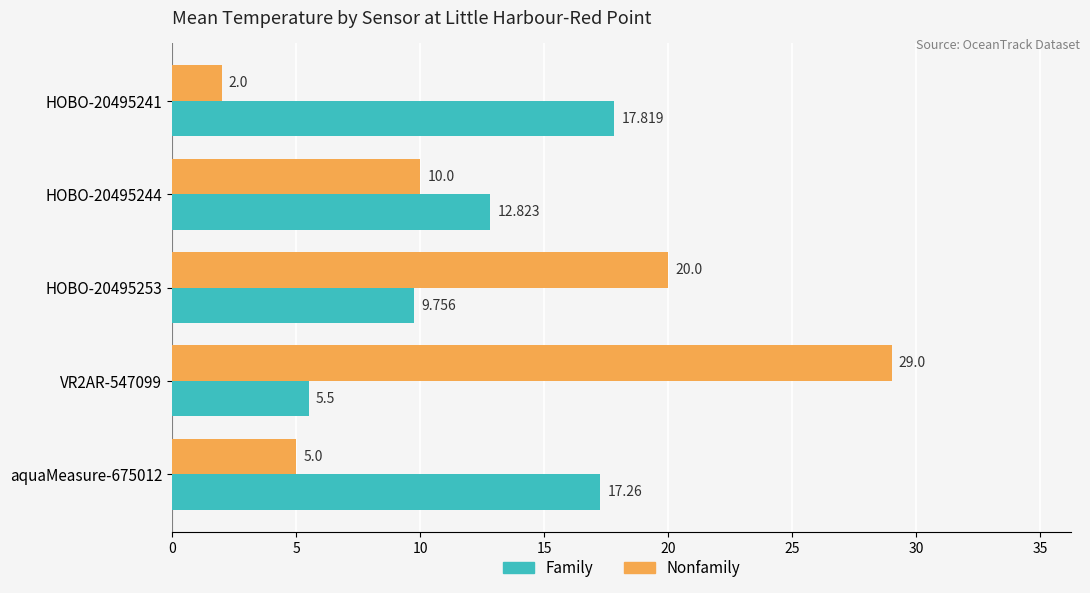

Which series has the largest total across all categories?

Nonfamily